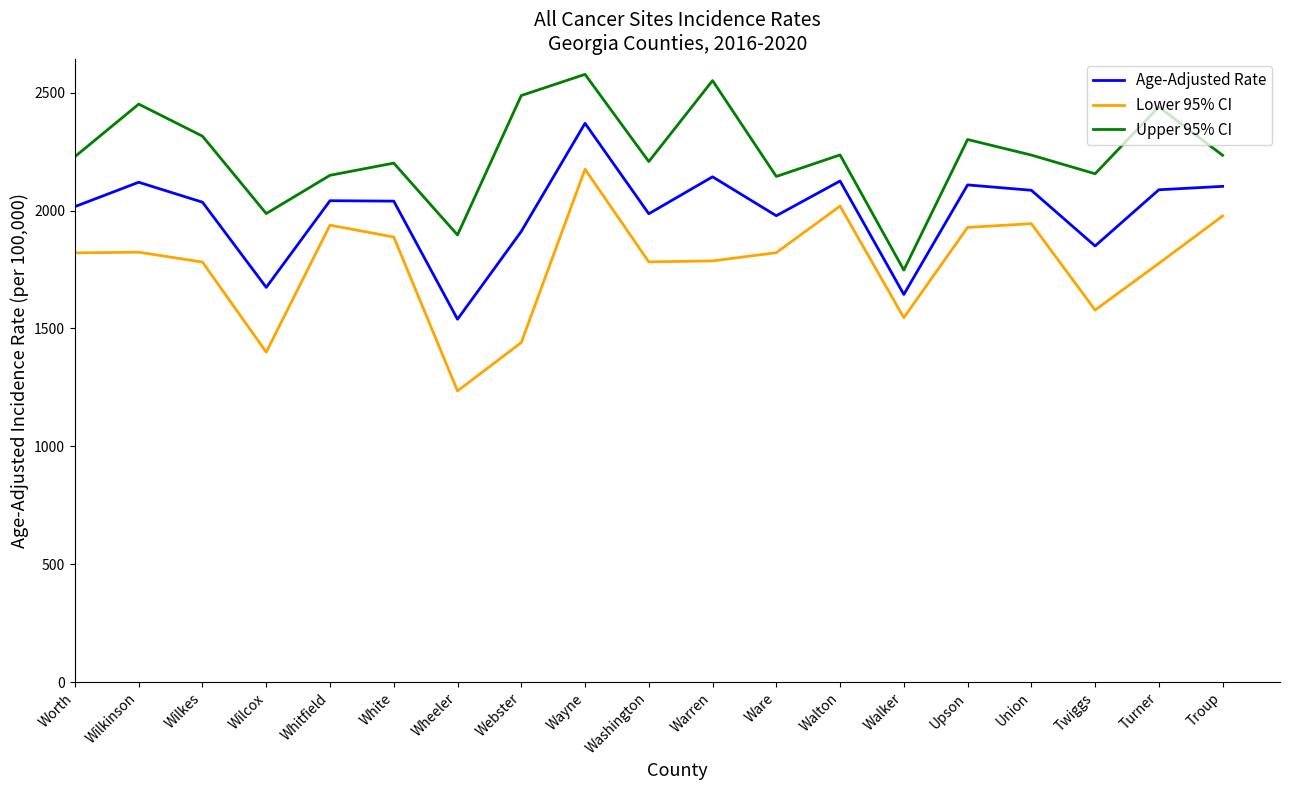

List the series in order of their peak value, highest first.

Upper 95% CI, Age-Adjusted Rate, Lower 95% CI